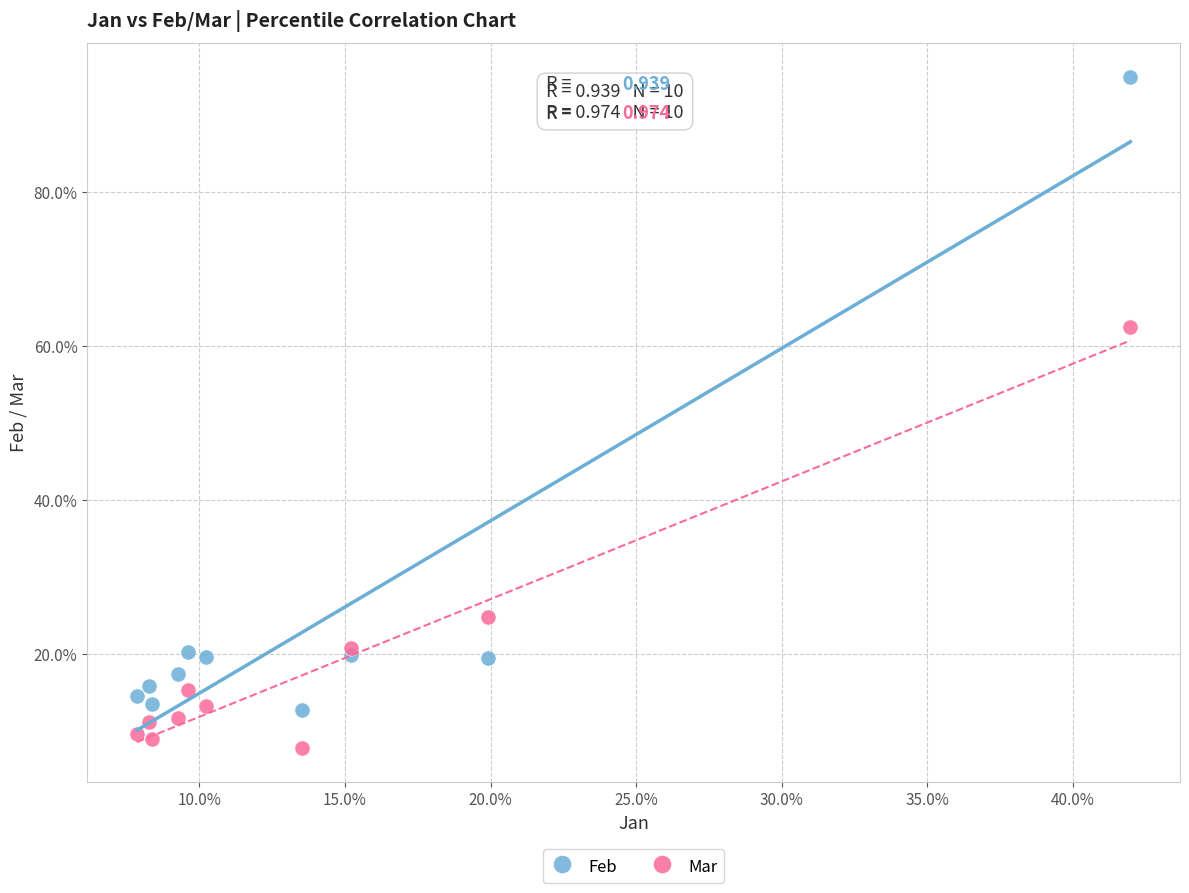

What are all the series names shown in the legend?

Feb, Mar